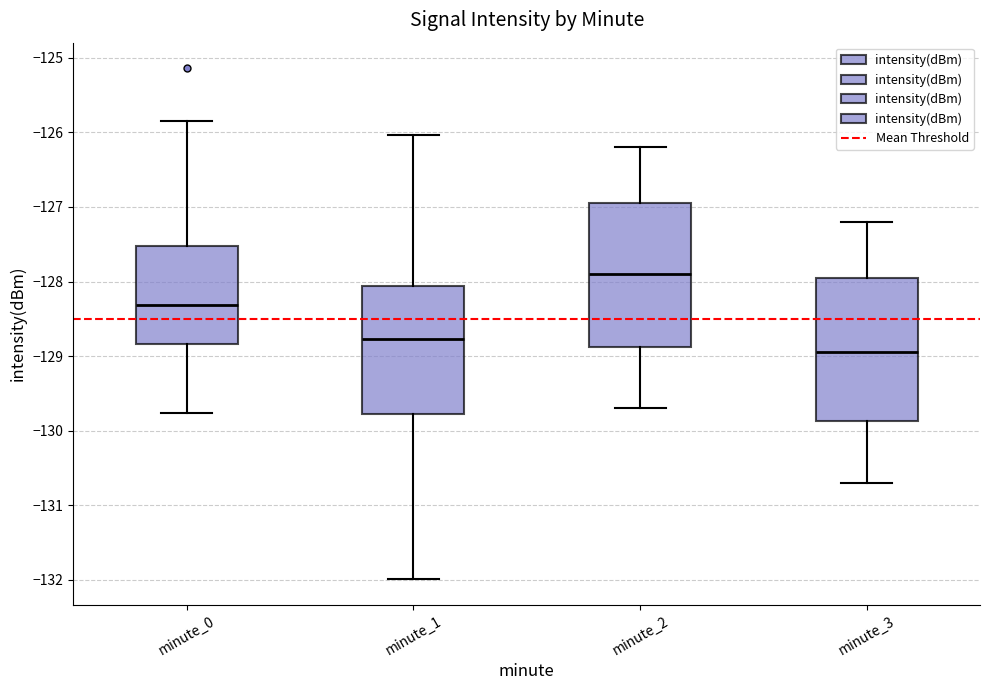

Reading left to right, transcribe this box plot: for each box, give where its median line is, the range the box spans, and where its two whiskers end, as read against the y-axis. The values are not printed on the chart, so give them approximately, as read against the axis.

minute_0: median -128.3, box -128.8 to -127.5, whiskers -129.8 to -125.8
minute_1: median -128.8, box -129.8 to -128.1, whiskers -132.0 to -126.0
minute_2: median -127.9, box -128.9 to -126.9, whiskers -129.7 to -126.2
minute_3: median -128.9, box -129.9 to -127.9, whiskers -130.7 to -127.2